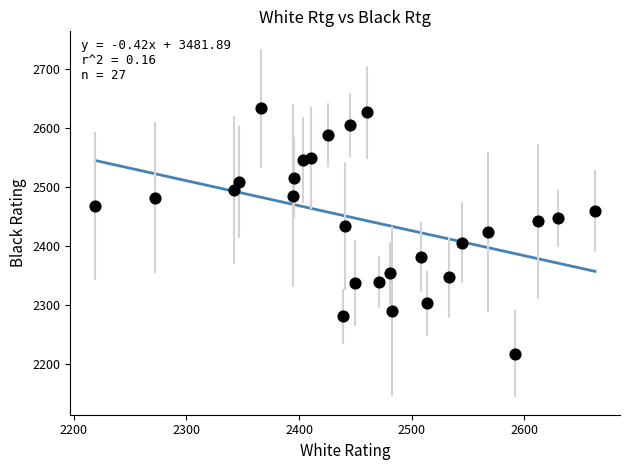

What is the range of Y values (max minus min)?

415